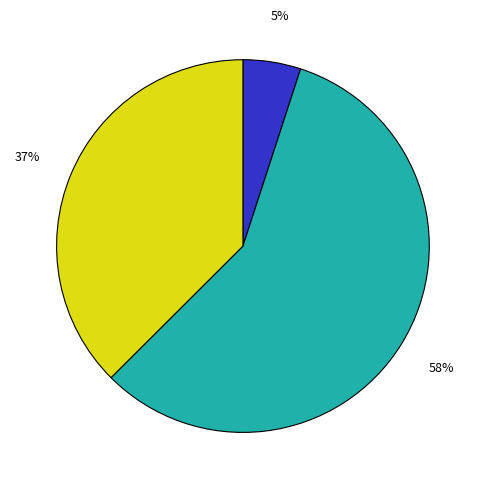

Is there any slice that represents more than half of the pie?

Yes